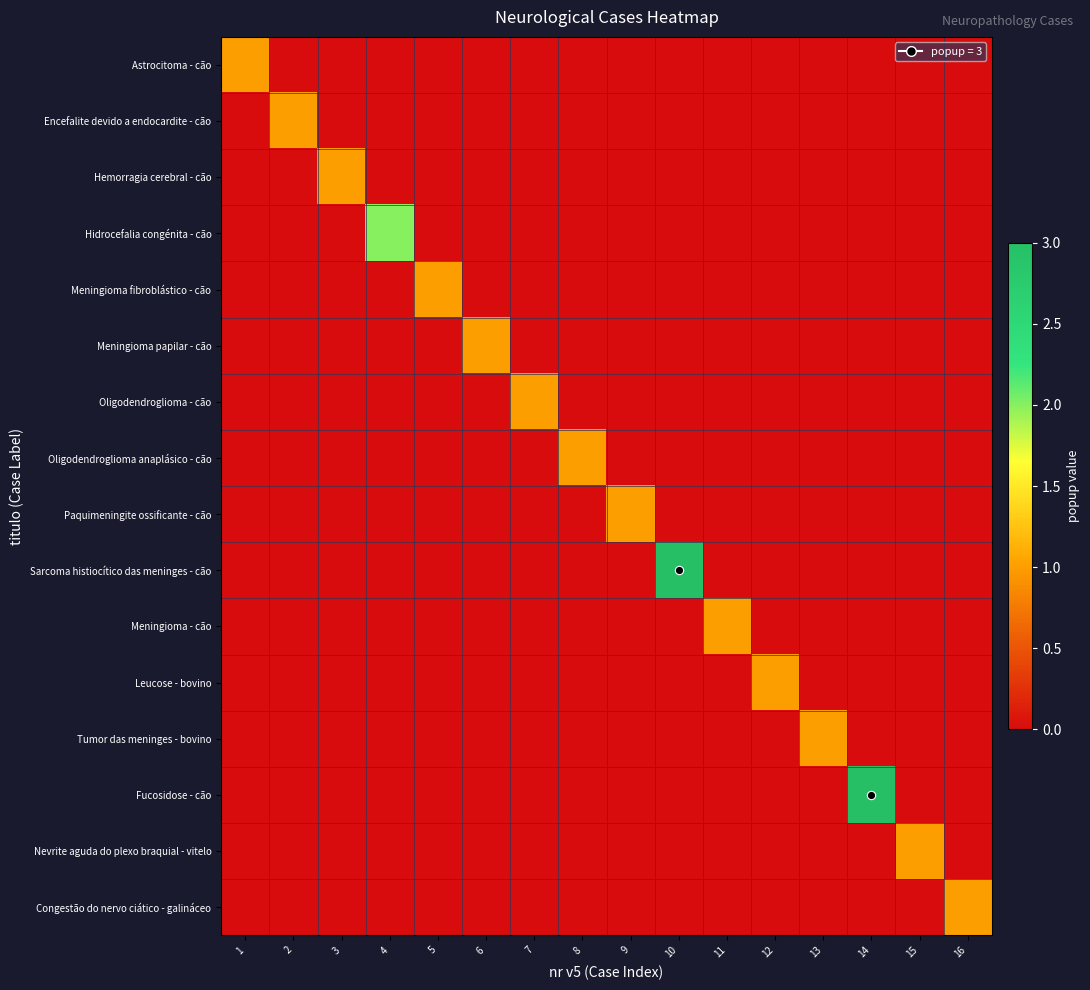

Reading left to right, what are all the values shown in this chart?

Astrocitoma - cão: 1=1	2=0	3=0	4=0	5=0	6=0	7=0	8=0	9=0	10=0	11=0	12=0	13=0	14=0	15=0	16=0
Encefalite devido a endocardite - cão: 1=0	2=1	3=0	4=0	5=0	6=0	7=0	8=0	9=0	10=0	11=0	12=0	13=0	14=0	15=0	16=0
Hemorragia cerebral - cão: 1=0	2=0	3=1	4=0	5=0	6=0	7=0	8=0	9=0	10=0	11=0	12=0	13=0	14=0	15=0	16=0
Hidrocefalia congénita - cão: 1=0	2=0	3=0	4=2	5=0	6=0	7=0	8=0	9=0	10=0	11=0	12=0	13=0	14=0	15=0	16=0
Meningioma fibroblástico - cão: 1=0	2=0	3=0	4=0	5=1	6=0	7=0	8=0	9=0	10=0	11=0	12=0	13=0	14=0	15=0	16=0
Meningioma papilar - cão: 1=0	2=0	3=0	4=0	5=0	6=1	7=0	8=0	9=0	10=0	11=0	12=0	13=0	14=0	15=0	16=0
Oligodendroglioma - cão: 1=0	2=0	3=0	4=0	5=0	6=0	7=1	8=0	9=0	10=0	11=0	12=0	13=0	14=0	15=0	16=0
Oligodendroglioma anaplásico - cão: 1=0	2=0	3=0	4=0	5=0	6=0	7=0	8=1	9=0	10=0	11=0	12=0	13=0	14=0	15=0	16=0
Paquimeningite ossificante - cão: 1=0	2=0	3=0	4=0	5=0	6=0	7=0	8=0	9=1	10=0	11=0	12=0	13=0	14=0	15=0	16=0
Sarcoma histiocítico das meninges - cão: 1=0	2=0	3=0	4=0	5=0	6=0	7=0	8=0	9=0	10=3	11=0	12=0	13=0	14=0	15=0	16=0
Meningioma - cão: 1=0	2=0	3=0	4=0	5=0	6=0	7=0	8=0	9=0	10=0	11=1	12=0	13=0	14=0	15=0	16=0
Leucose - bovino: 1=0	2=0	3=0	4=0	5=0	6=0	7=0	8=0	9=0	10=0	11=0	12=1	13=0	14=0	15=0	16=0
Tumor das meninges - bovino: 1=0	2=0	3=0	4=0	5=0	6=0	7=0	8=0	9=0	10=0	11=0	12=0	13=1	14=0	15=0	16=0
Fucosidose - cão: 1=0	2=0	3=0	4=0	5=0	6=0	7=0	8=0	9=0	10=0	11=0	12=0	13=0	14=3	15=0	16=0
Nevrite aguda do plexo braquial - vitelo: 1=0	2=0	3=0	4=0	5=0	6=0	7=0	8=0	9=0	10=0	11=0	12=0	13=0	14=0	15=1	16=0
Congestão do nervo ciático - galináceo: 1=0	2=0	3=0	4=0	5=0	6=0	7=0	8=0	9=0	10=0	11=0	12=0	13=0	14=0	15=0	16=1